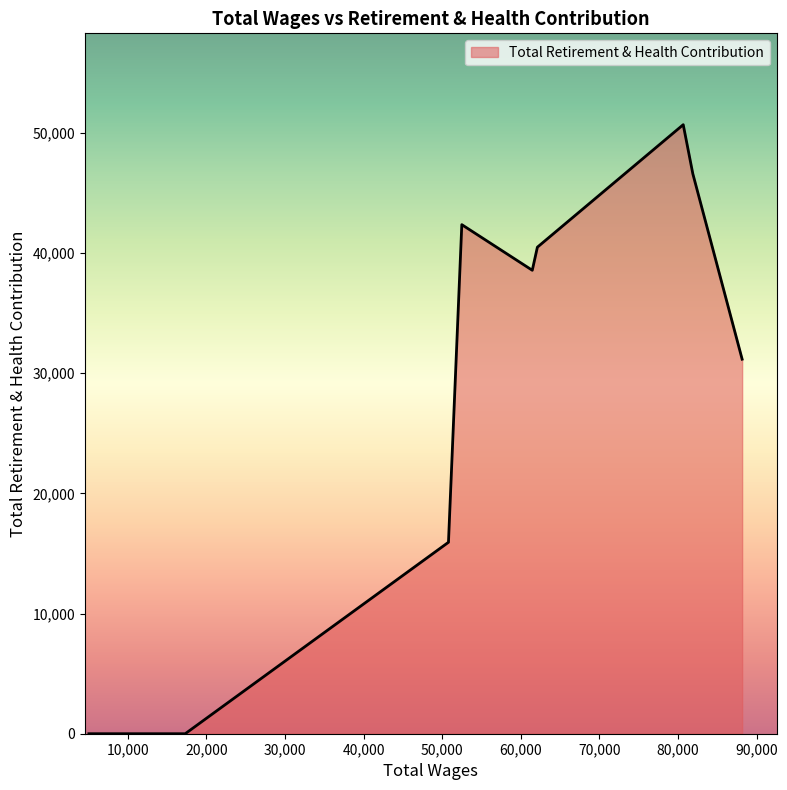

What is the maximum value shown in the chart?

50666